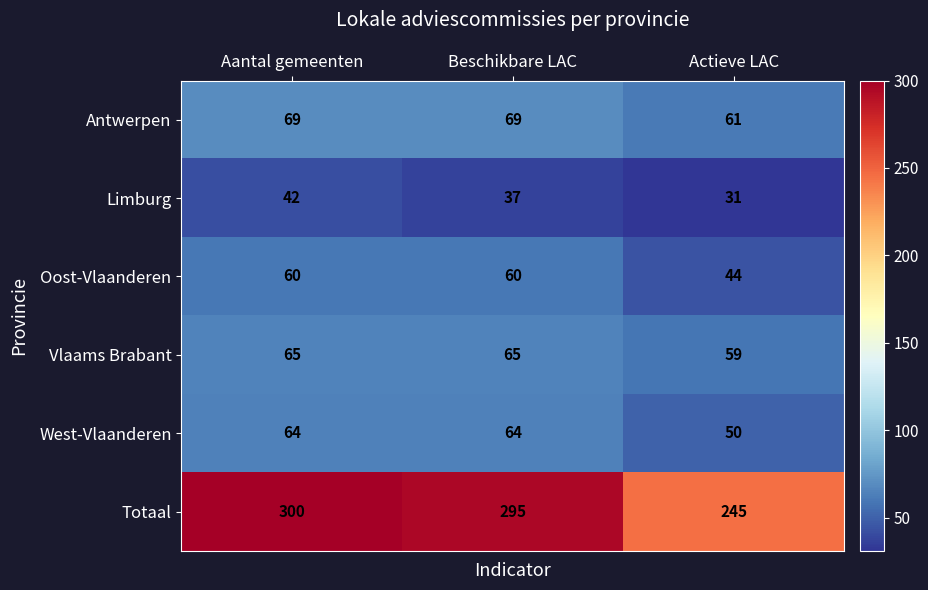

What is the difference between the maximum and second lowest values in the Limburg series?

5